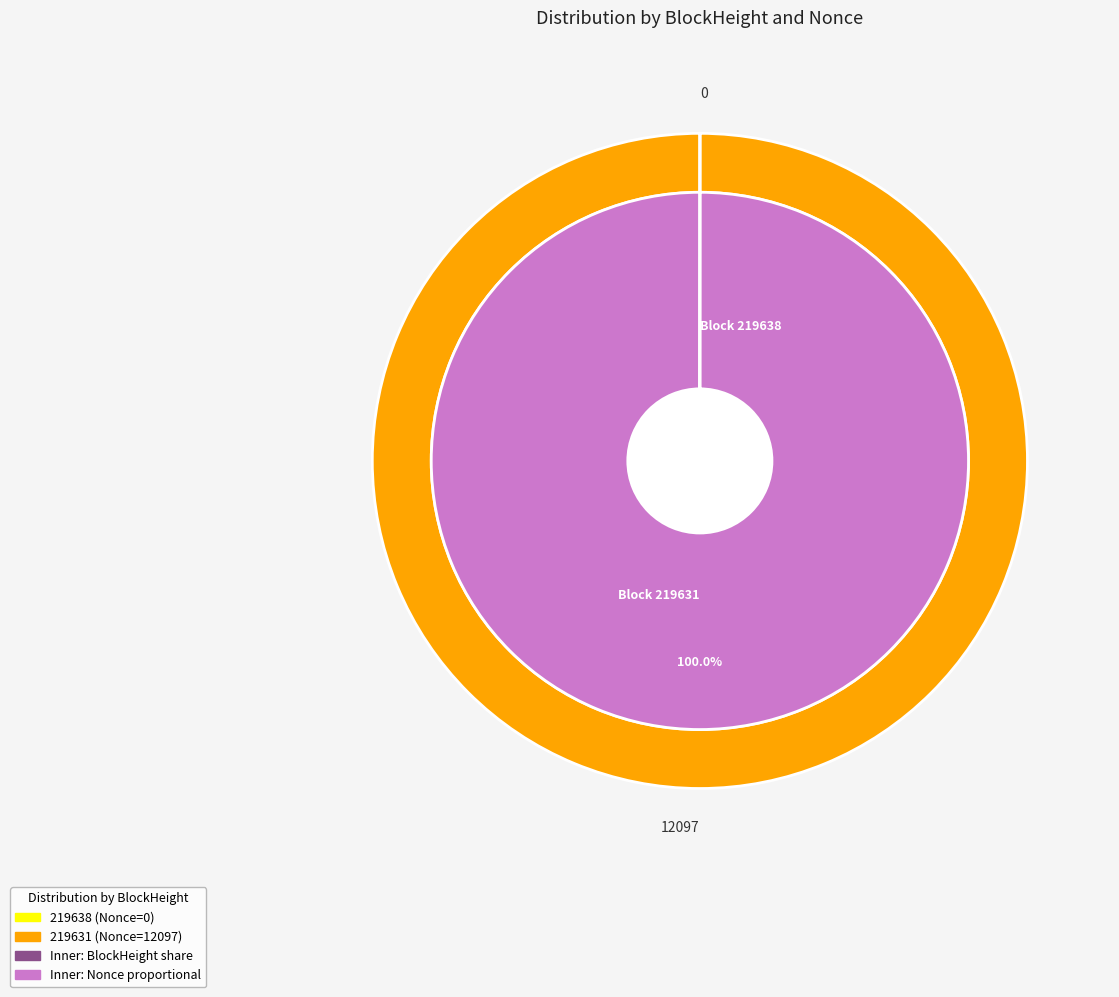

What is the smallest slice in the pie chart?

219638